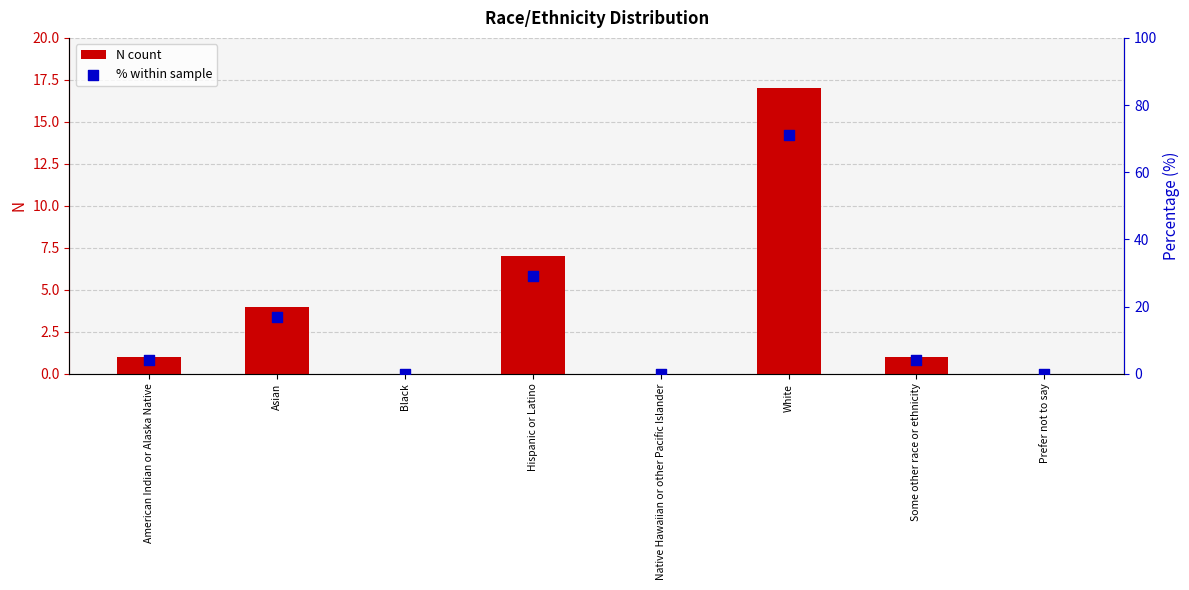

At which category is the sum across all series the highest?

White